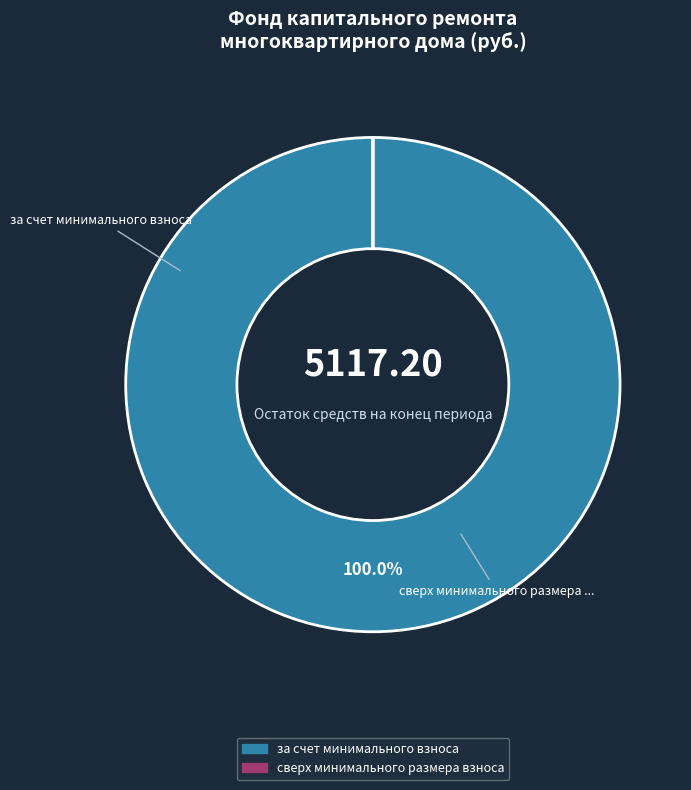

Which category has the biggest portion of the pie?

за счет минимального взноса